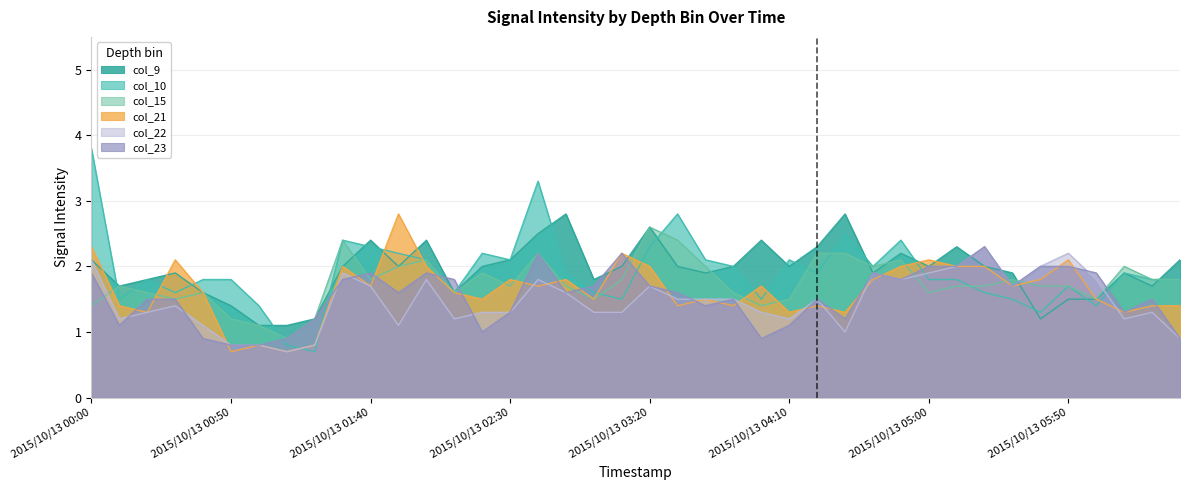

Rank the series by their maximum value, from lowest to highest.

col_22, col_23, col_15, col_9, col_21, col_10